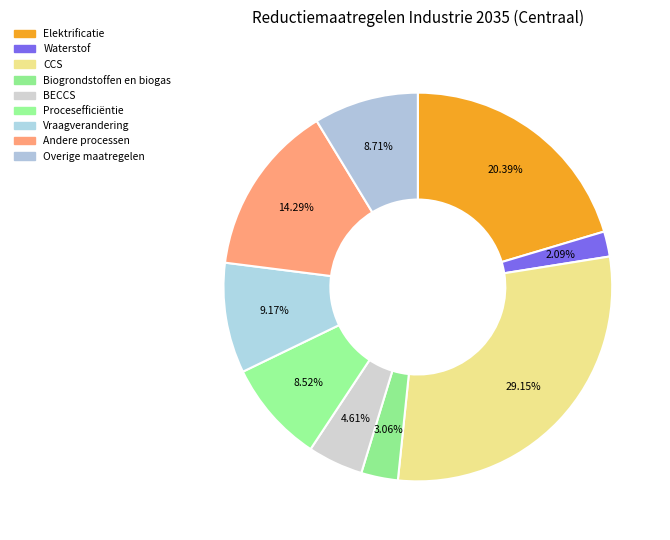

To the nearest percent, what percentage of the pie is Vraagverandering?

9%